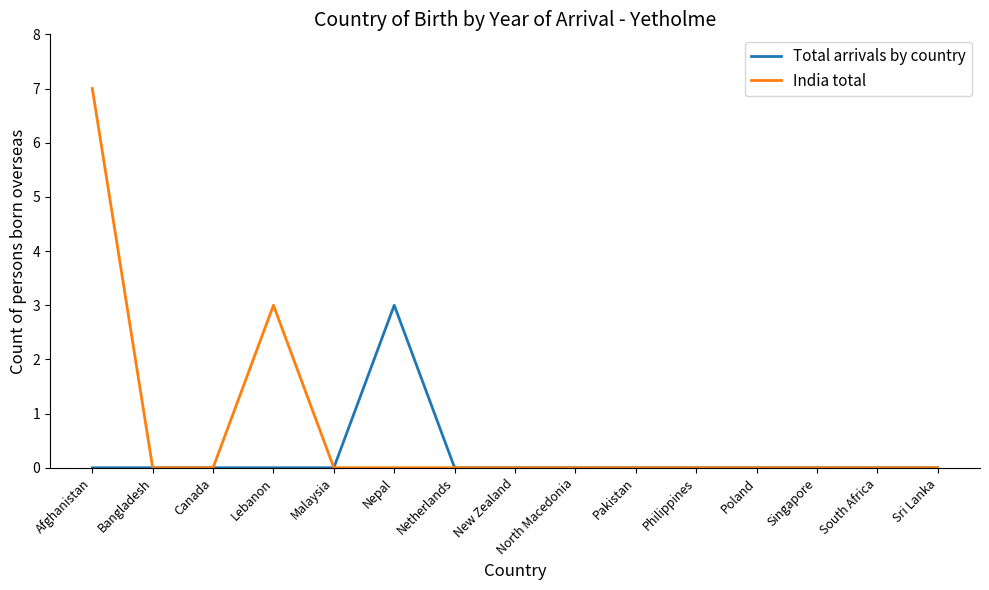

Which category has the highest value in the Total arrivals by country series?

Nepal